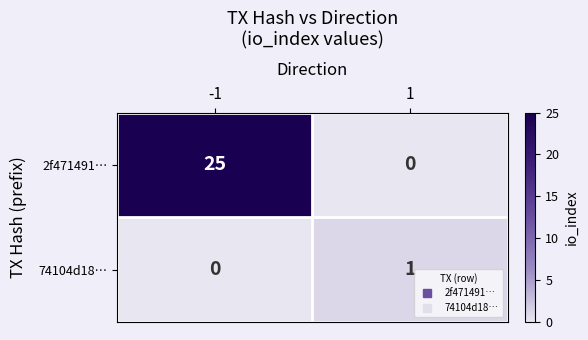

Which series has the largest range (max minus min)?

2f471491…